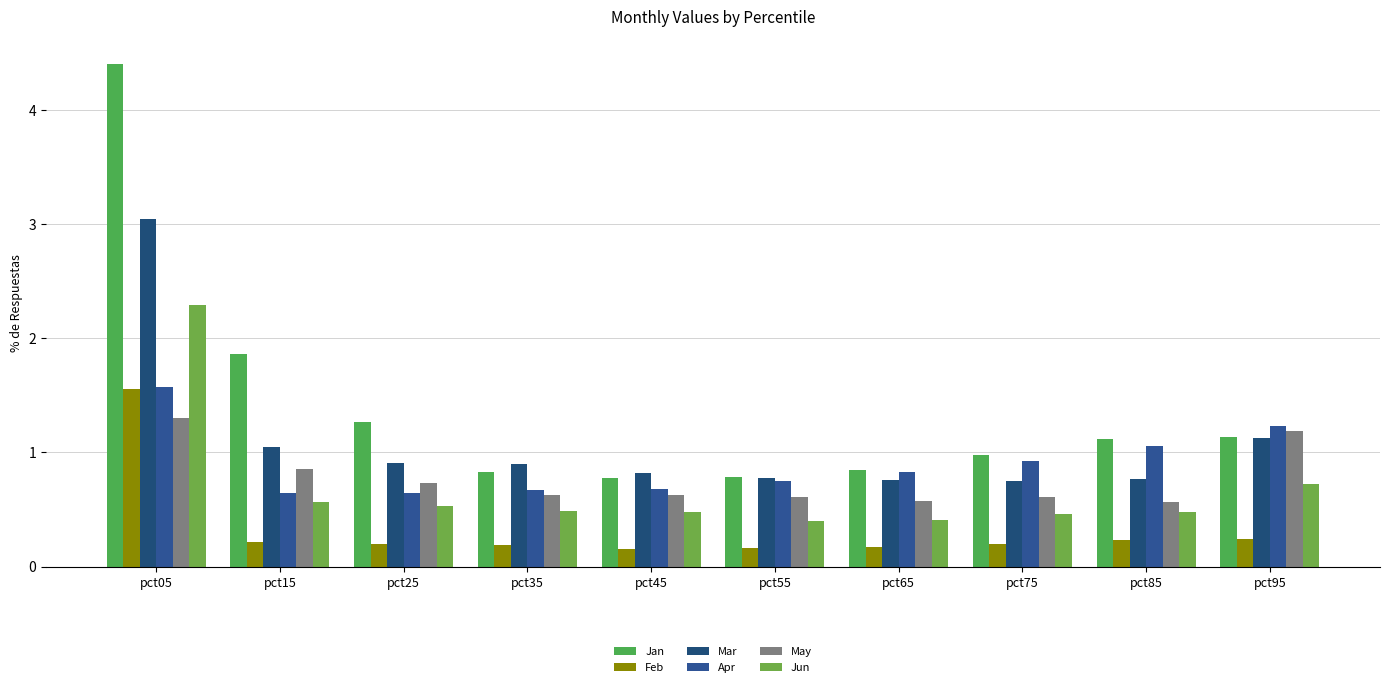

At which category is the sum across all series the highest?

pct05